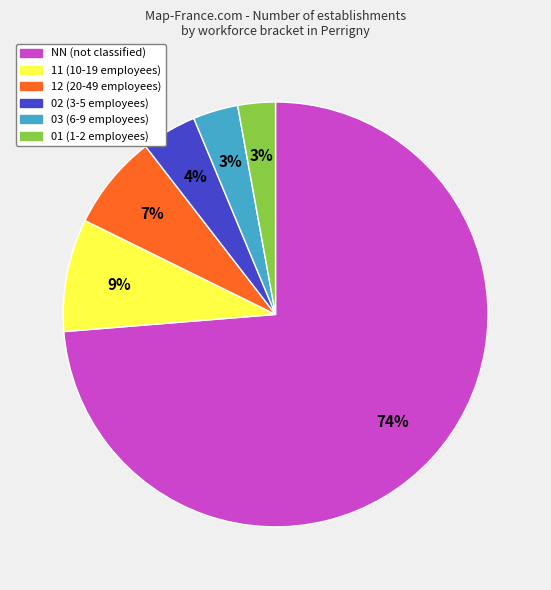

Is there any slice that represents more than half of the pie?

Yes